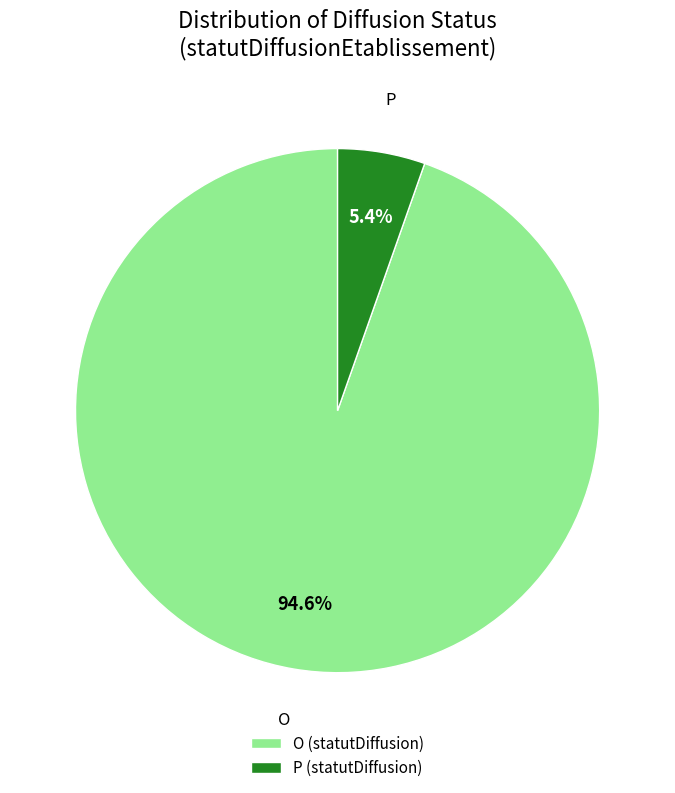

To the nearest percent, what portion does P represent?

5%